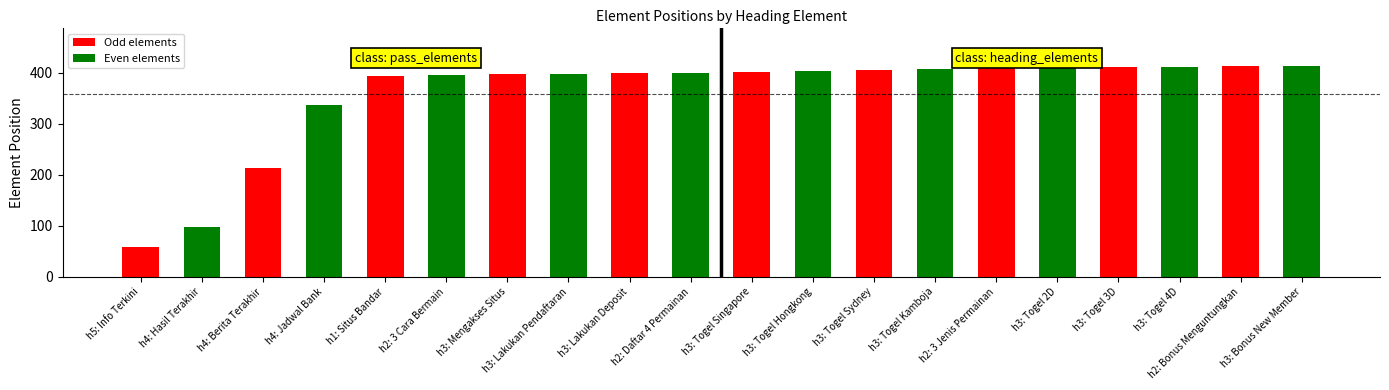

What is the minimum value shown in the chart?

59